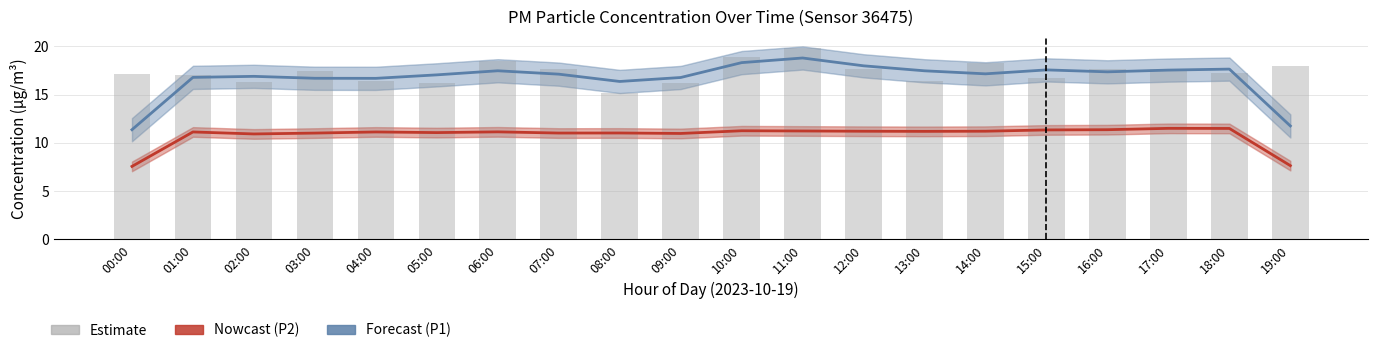

At which category does the chart reach its minimum across all series?

00:00